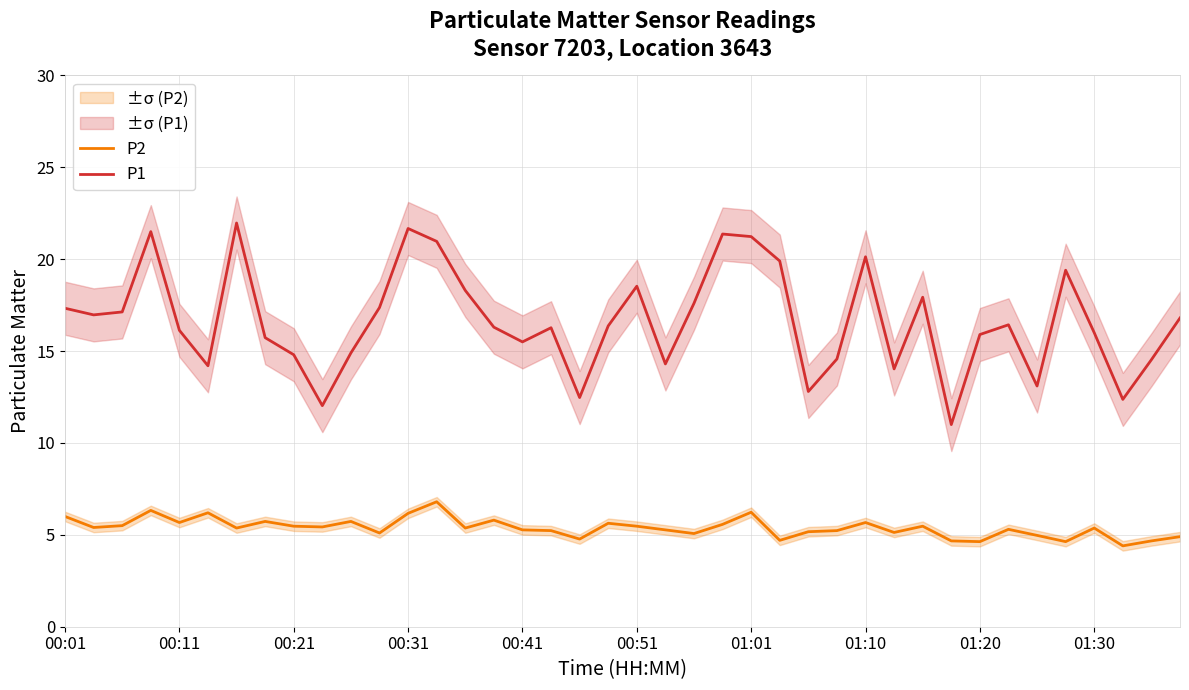

True or false: P1 and P2 intersect in this chart.

False